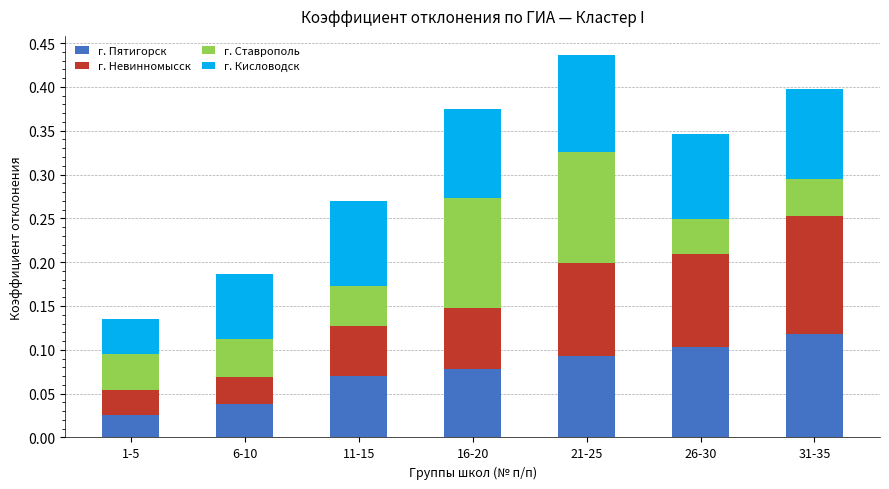

True or false: г. Пятигорск has a value of 0.1 at 31-35.

True